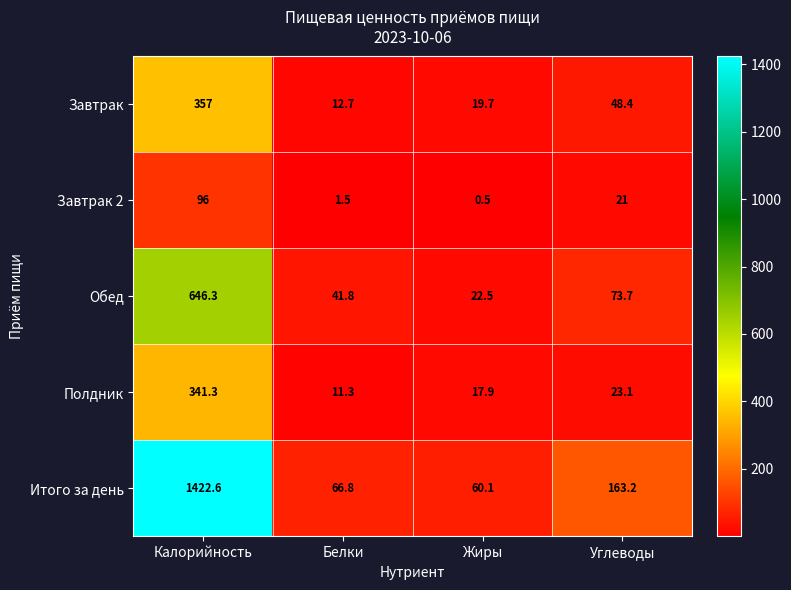

Is it true that Обед equals 32.5 at Жиры?

False